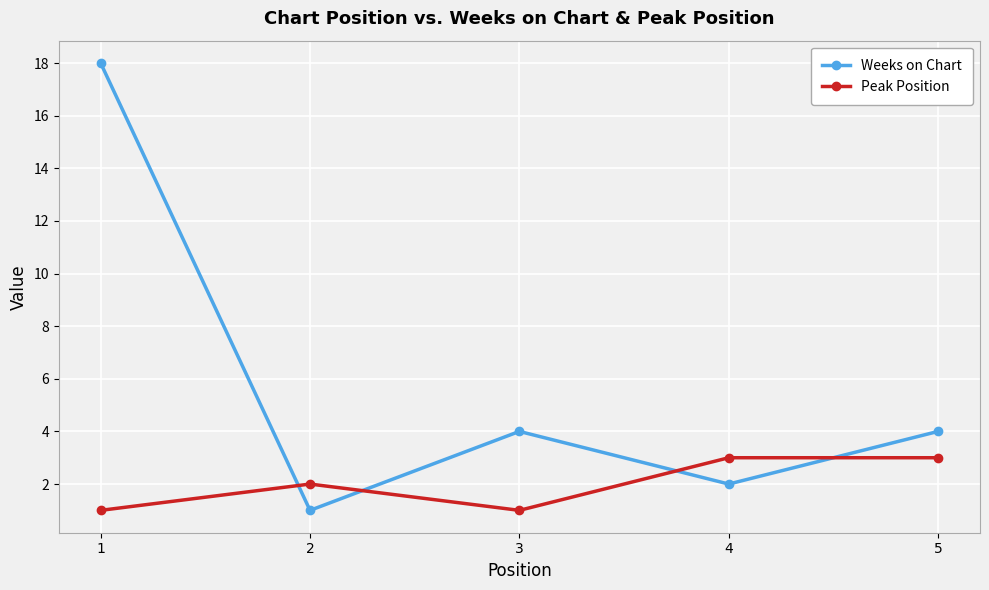

In Peak Position, how many points are lower than both neighbors (excluding endpoints)?

1